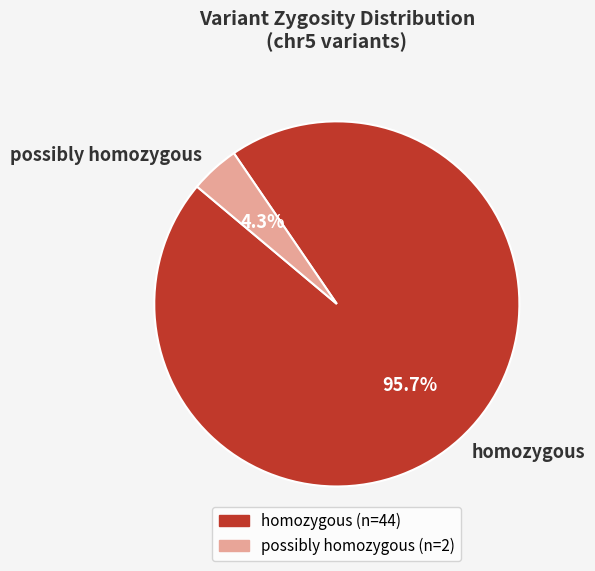

To the nearest percent, what portion does homozygous represent?

96%